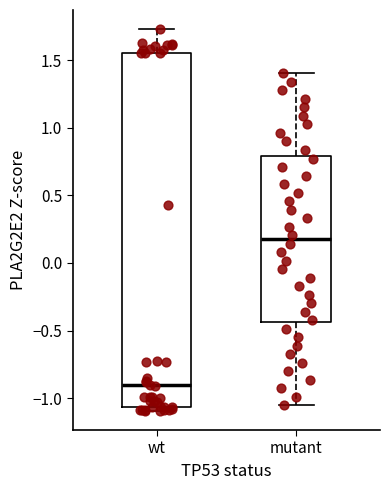

Which box's median line is the highest?

mutant